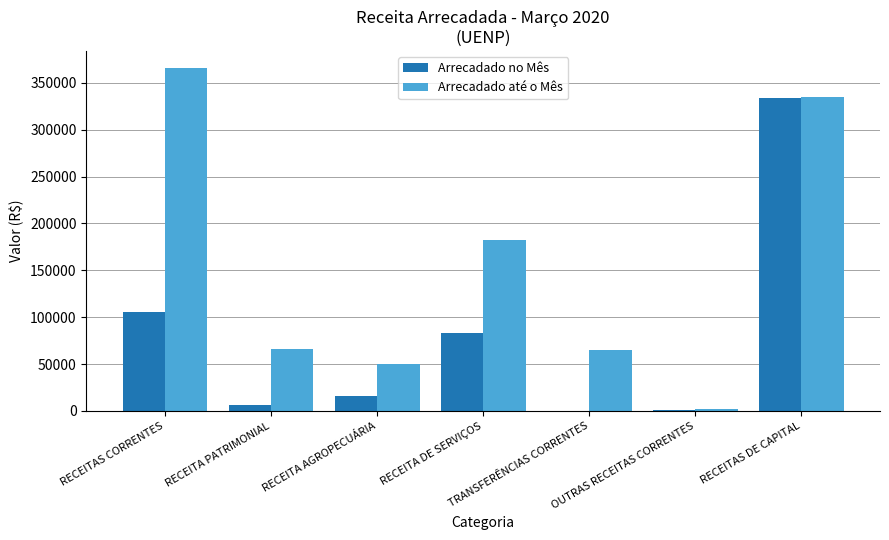

Which category has the highest value in the Arrecadado no Mês series?

RECEITAS DE CAPITAL